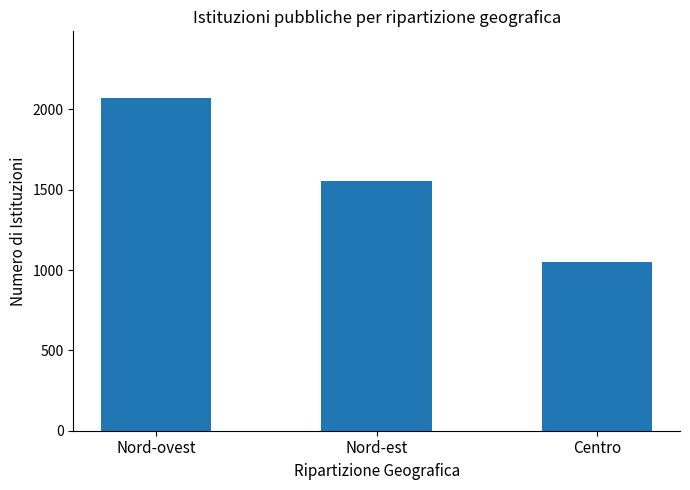

Rank the categories by value from highest to lowest.

Nord-ovest, Nord-est, Centro